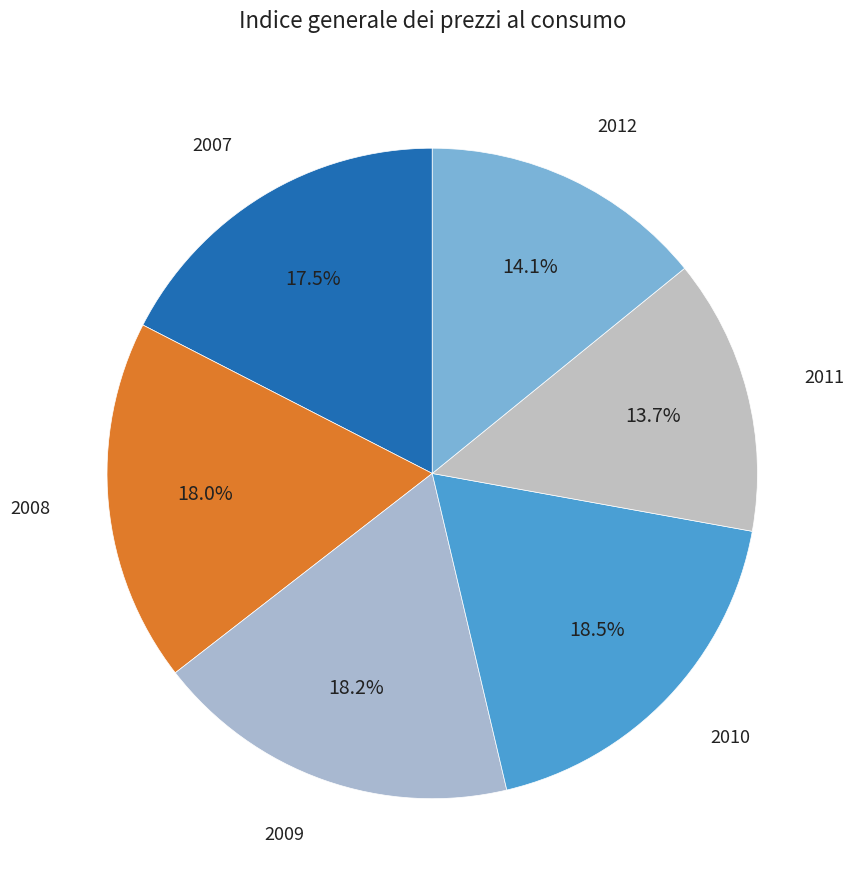

How many segments does this pie chart have?

6